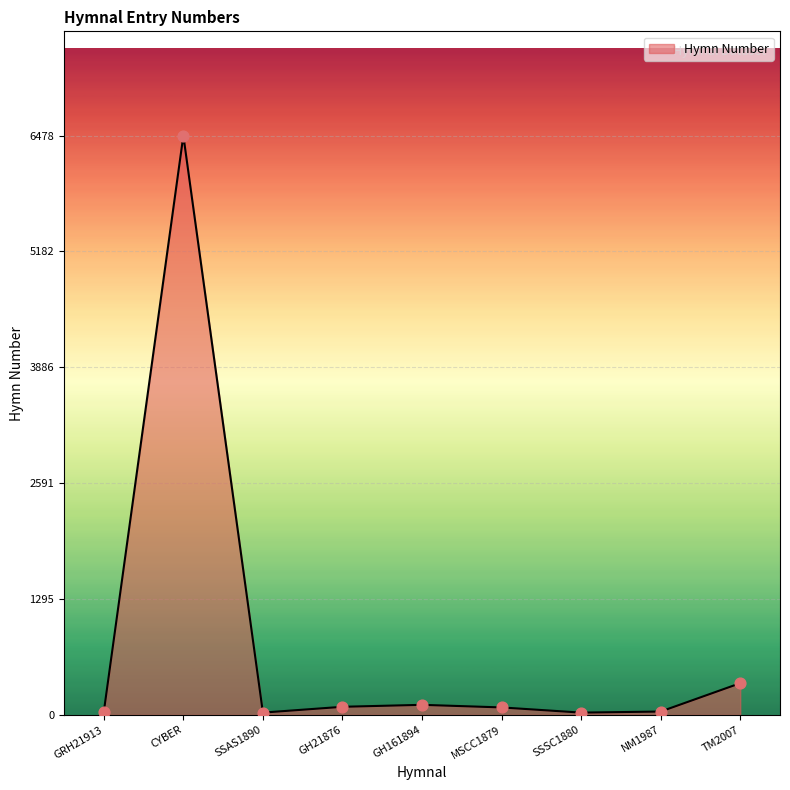

What is the change in value from GH161894 to TM2007?

+242